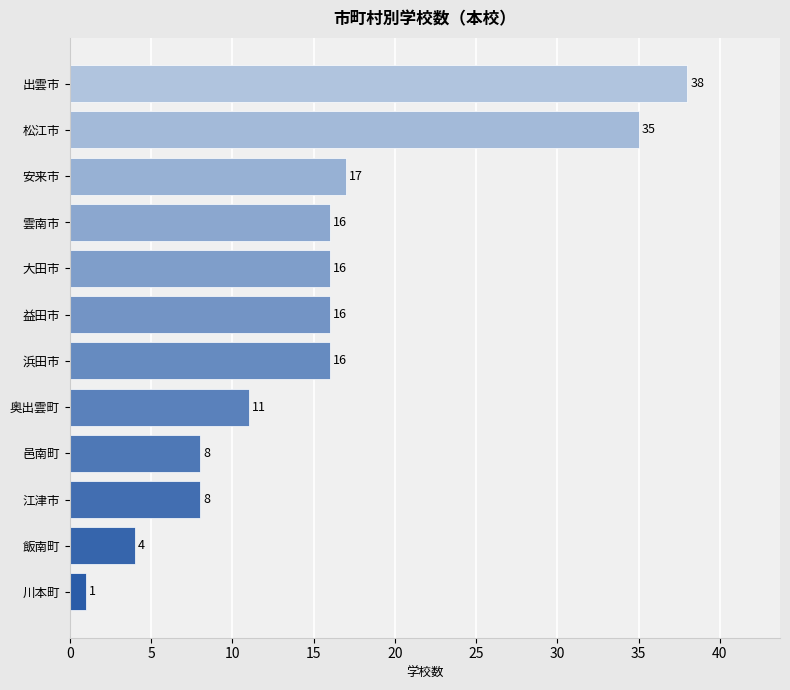

Is it true that the value at 江津市 is 8?

True